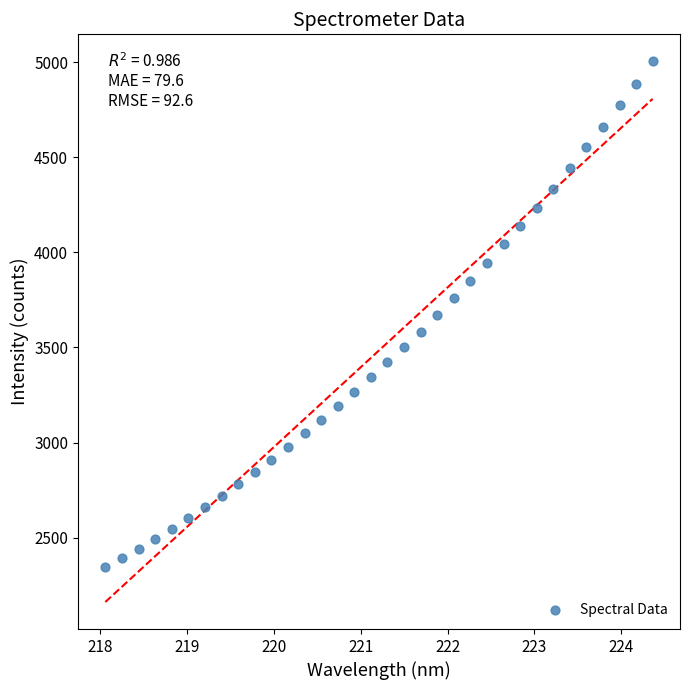

What is the range of Y values (max minus min)?

2659.7